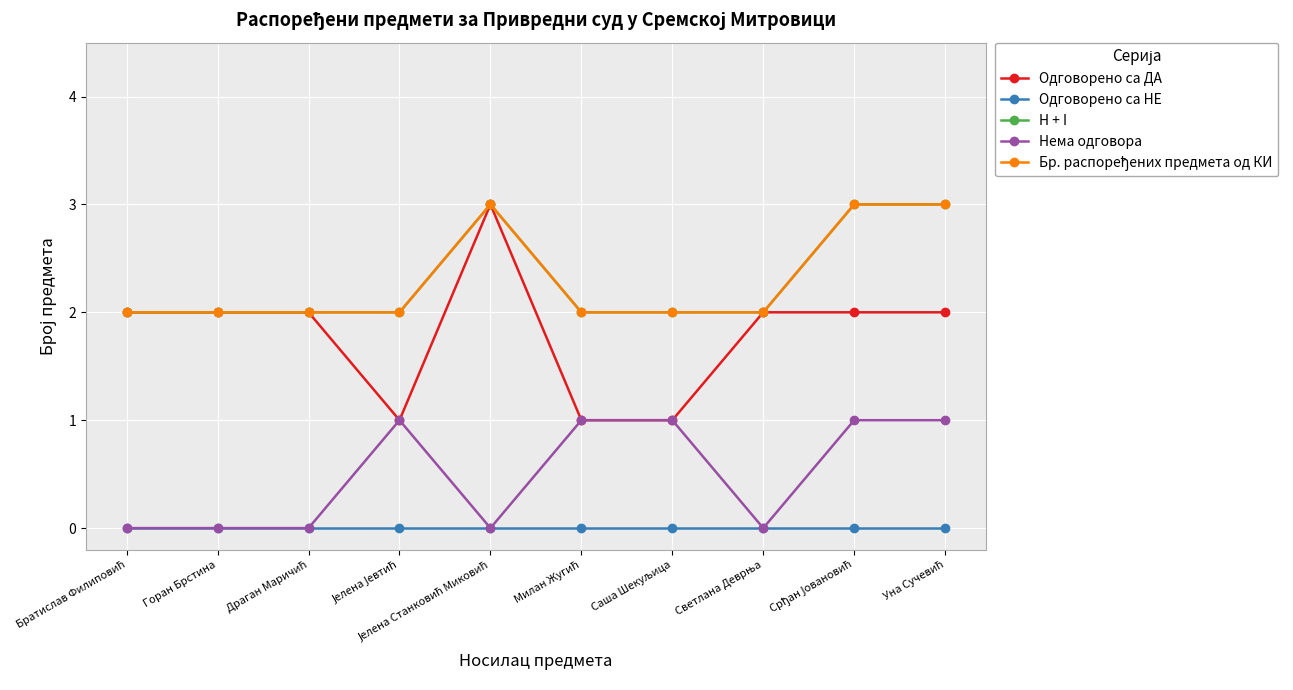

True or false: Одговорено са ДА has a value of 3 at Јелена Станковић Миковић.

True